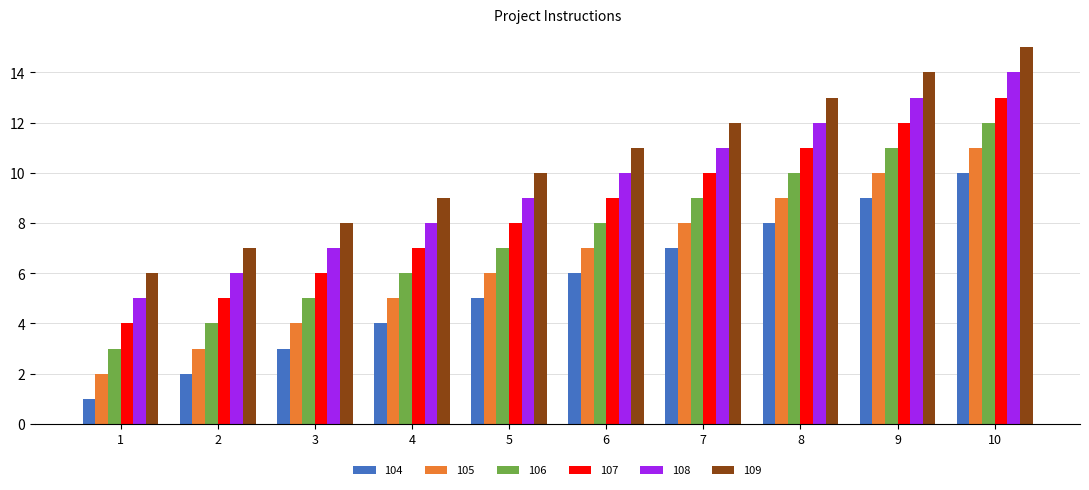

Which category has the highest value across all series?

10